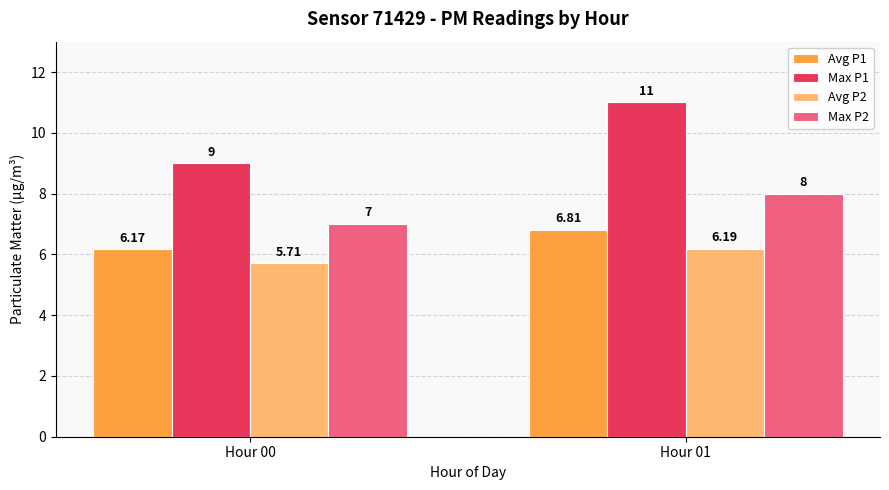

Where is Max P2 nearest to the value 7?

Hour 00